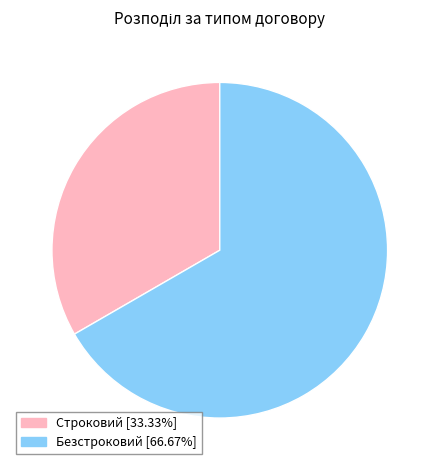

Is the sum of Безстроковий and Строковий greater than half?

Yes